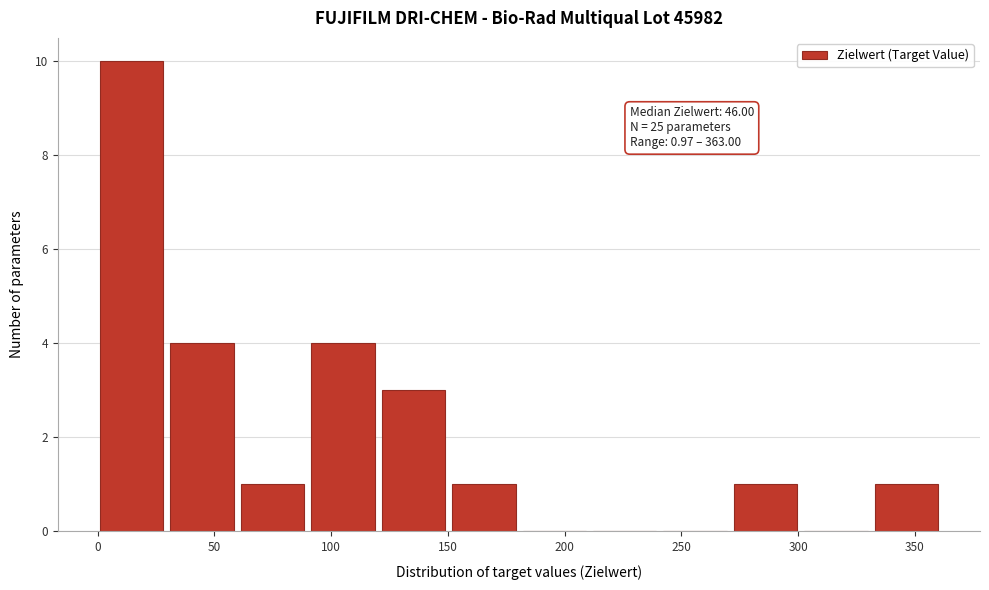

Which range on the x-axis has the tallest bar?

0 to 30